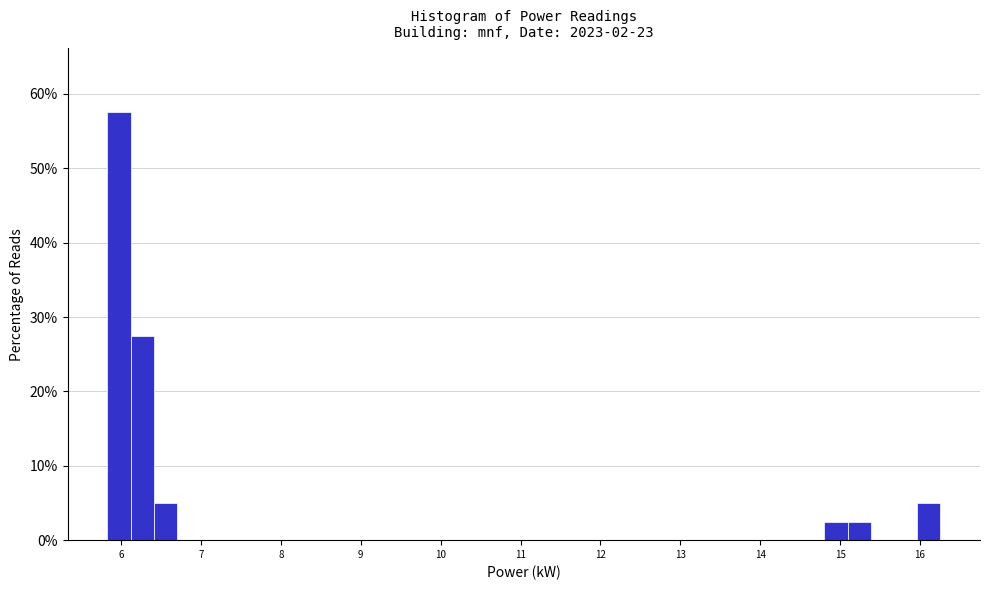

Read against the x-axis, roughly where is the centre of the tallest bar?

6.0